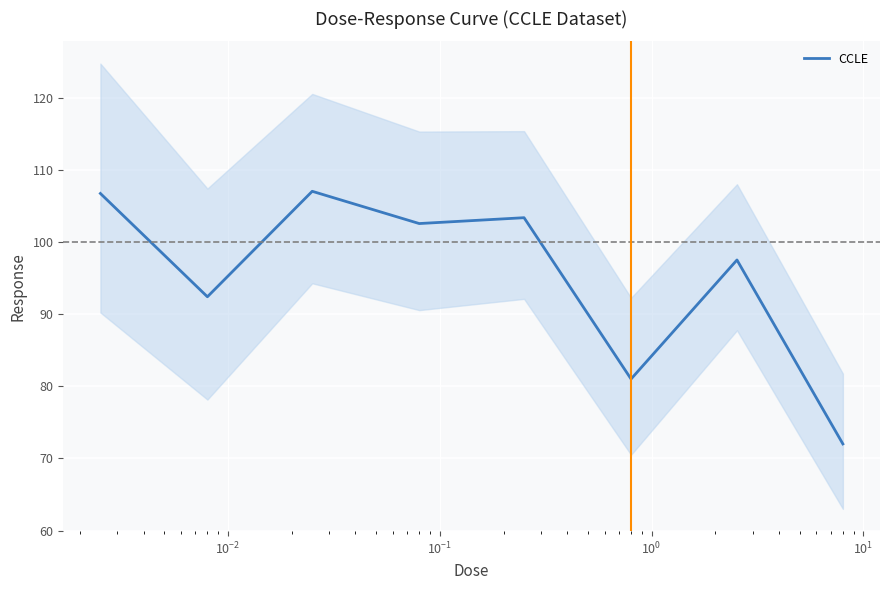

How many lines are shown in the chart?

1